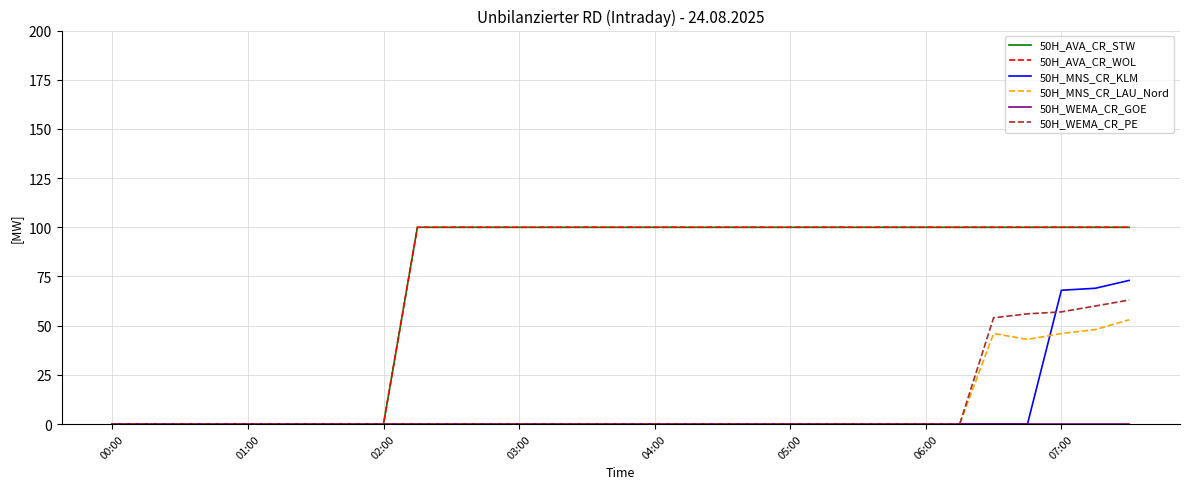

Does the chart display data point markers on the line(s)?

No